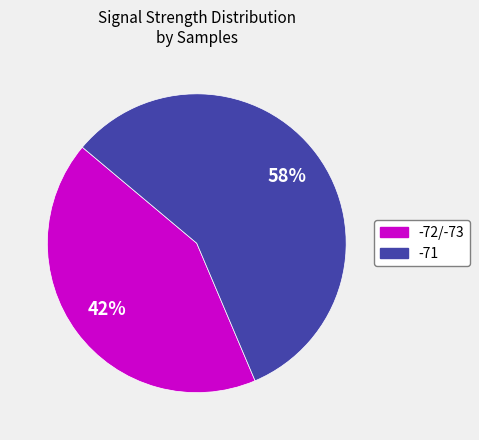

How many slices are in this pie chart?

2